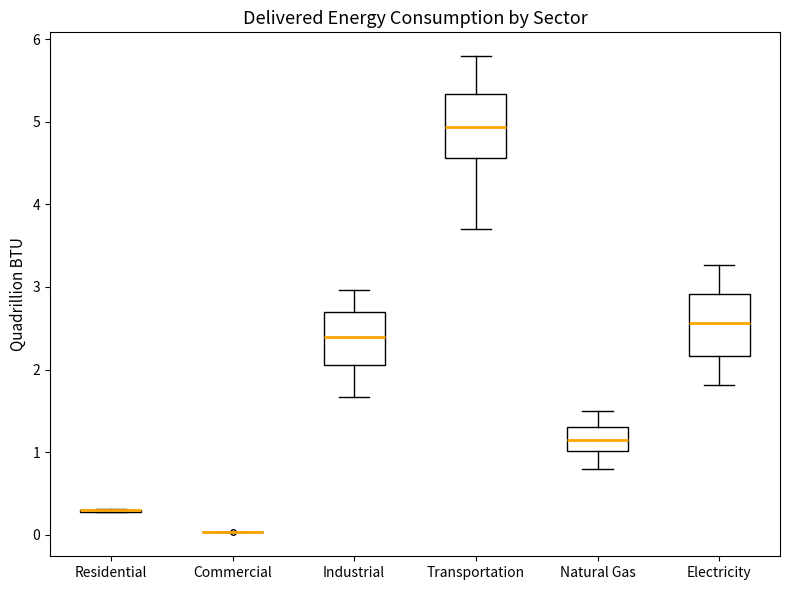

Reading left to right, read every box against the y-axis: the position of its median line, the range the box covers, and the ends of its whiskers. The values are not printed on the chart, so give them approximately, as read against the axis.

Residential: box collapsed to a line at 0.3, whiskers 0.3 to 0.3
Commercial: box collapsed to a line at 0.0, whiskers 0.0 to 0.0
Industrial: median 2.4, box 2.0 to 2.7, whiskers 1.7 to 3.0
Transportation: median 4.9, box 4.6 to 5.3, whiskers 3.7 to 5.8
Natural Gas: median 1.1, box 1.0 to 1.3, whiskers 0.8 to 1.5
Electricity: median 2.6, box 2.2 to 2.9, whiskers 1.8 to 3.3